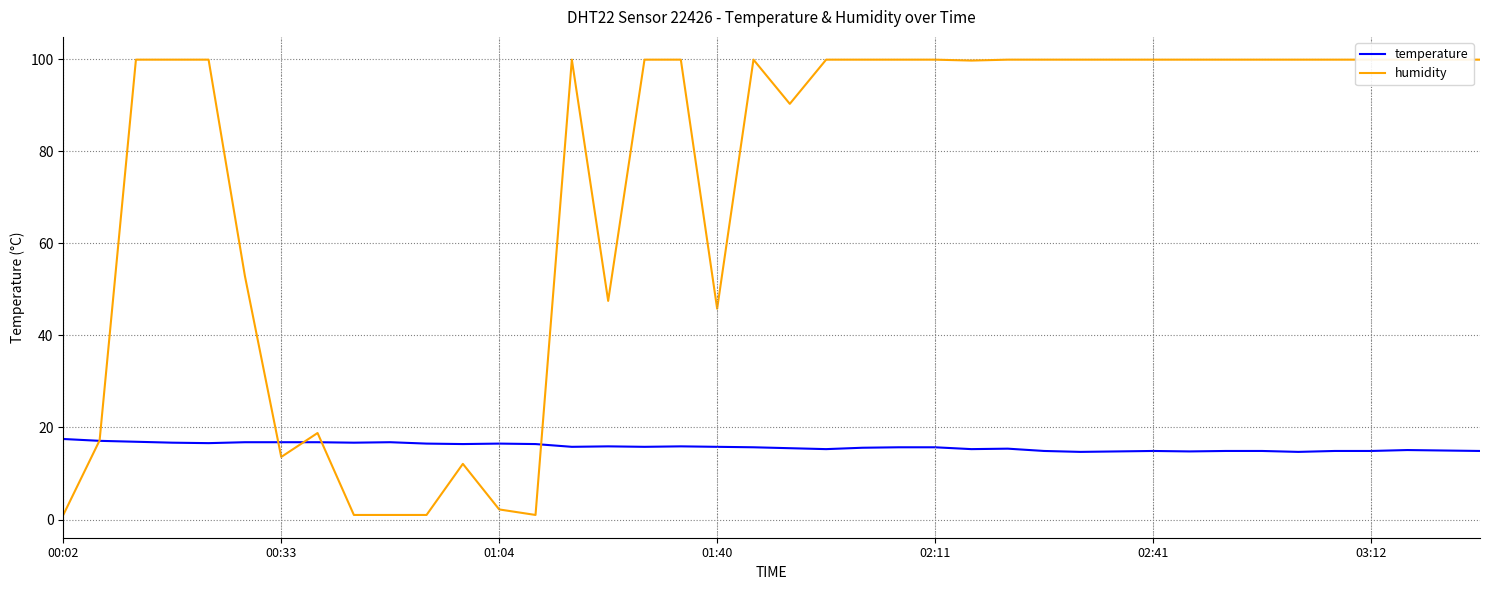

What is the greatest value displayed?

99.9